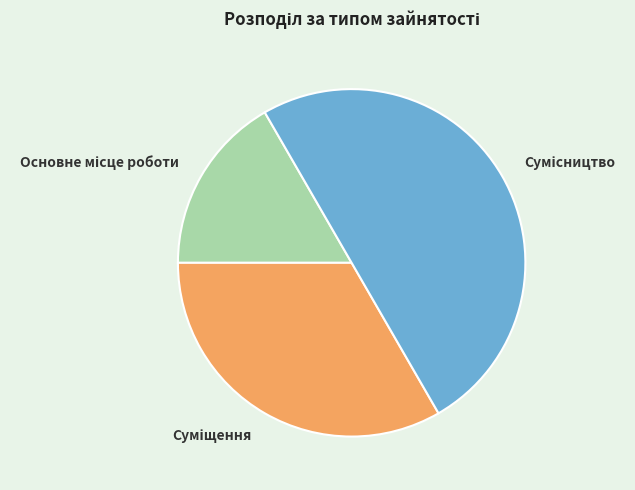

What is the ratio of the value at Суміщення to the value at Основне місце роботи?

2.0